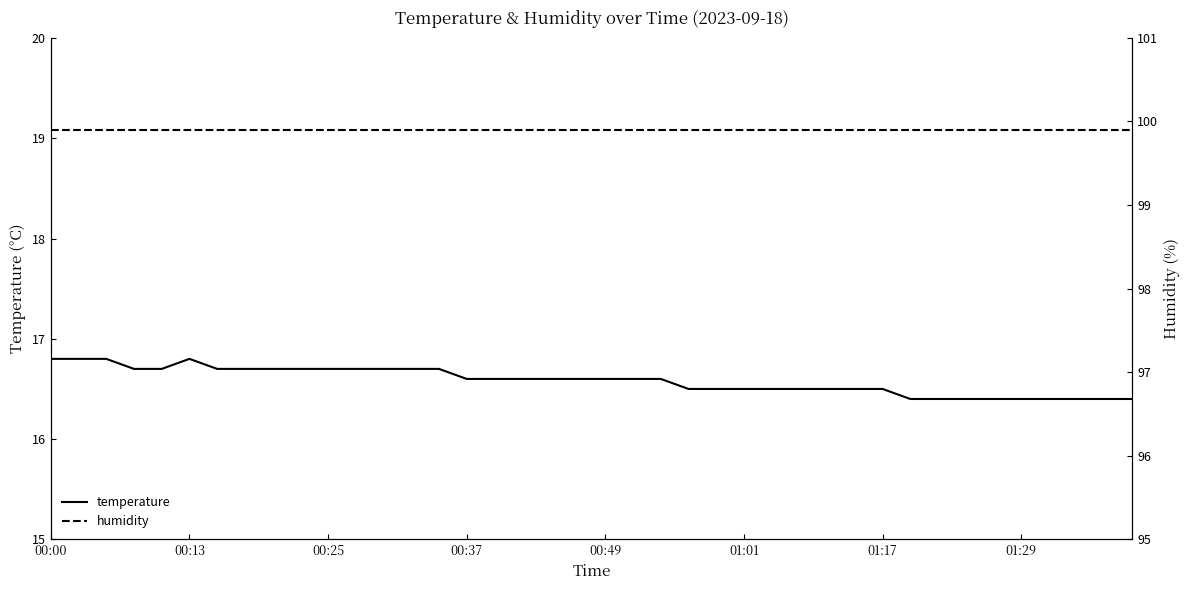

Which series has the largest total across all categories?

humidity